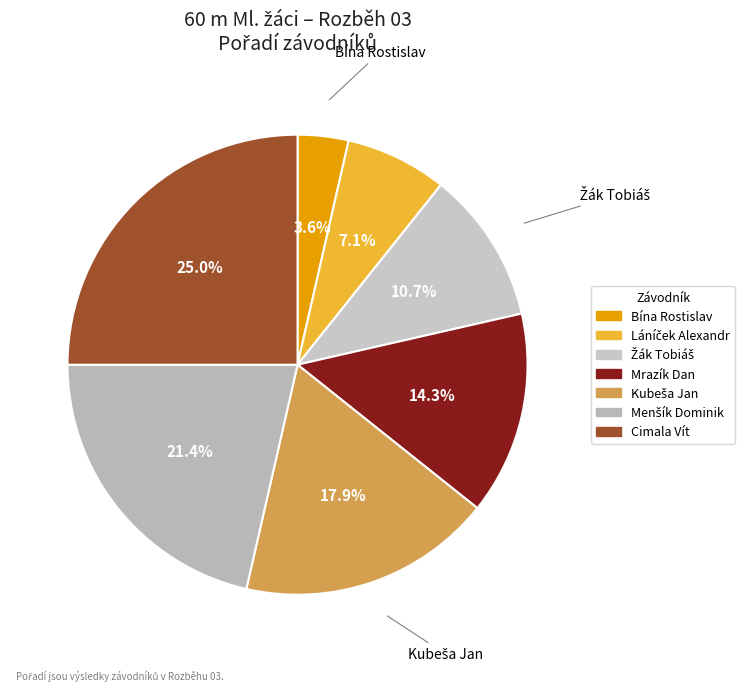

Count the number of slices in the pie.

7